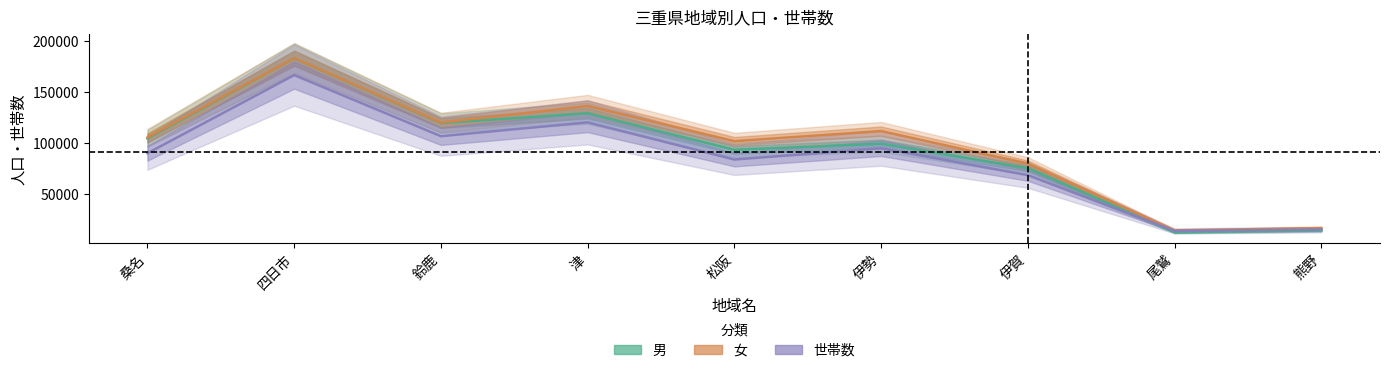

List the series in order of their overall mean, lowest first.

世帯数, 男, 女